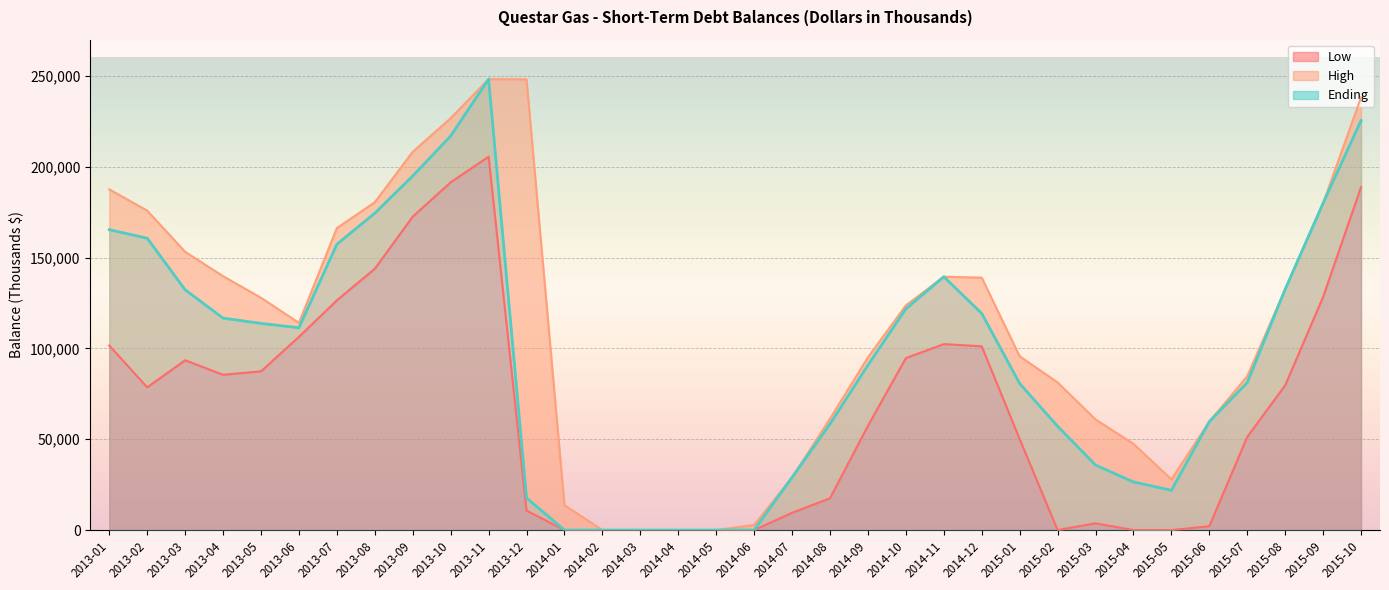

At which label does High first exceed 123700?

2013-01